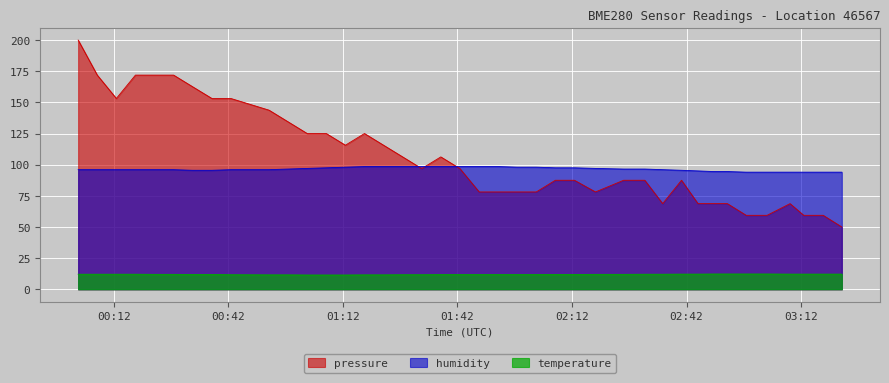

How many temperature values are between 11 and 12?

24